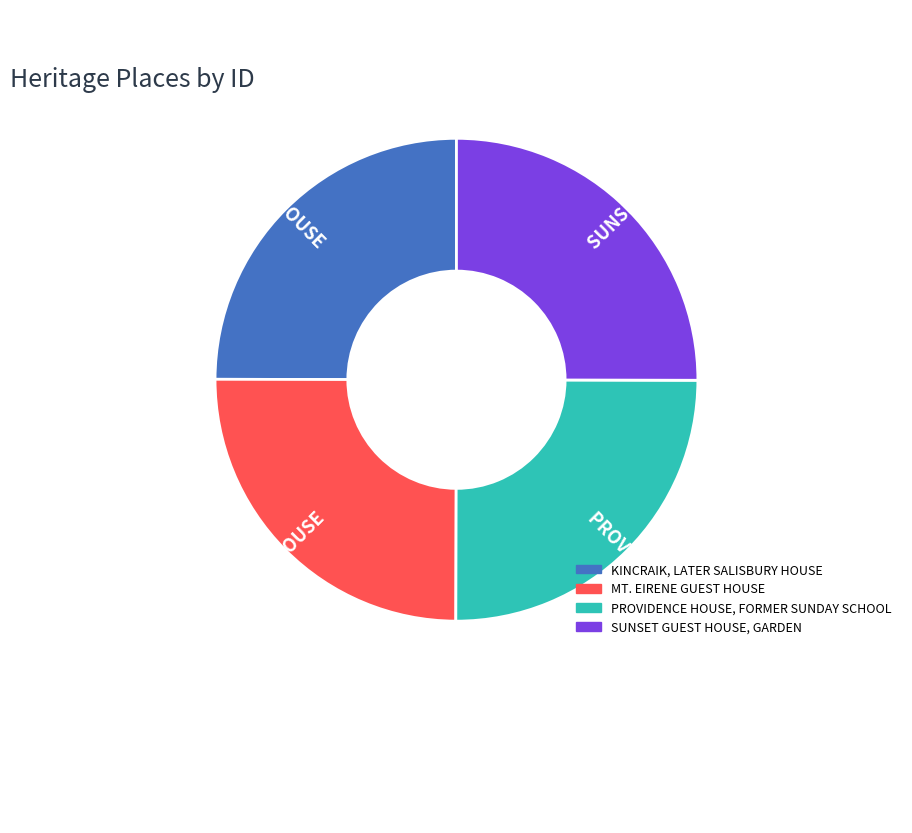

The KINCRAIK, LATER SALISBURY HOUSE slice represents 25% of the pie. True or false?

True